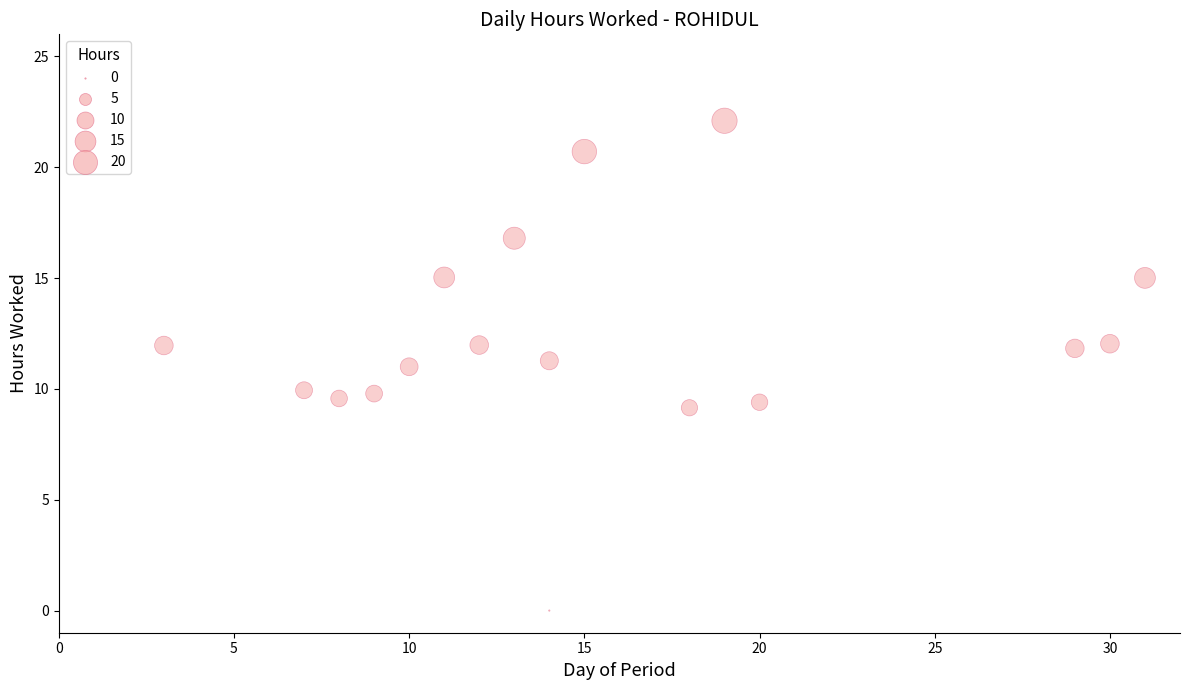

What is the range of Y values (max minus min)?

22.1